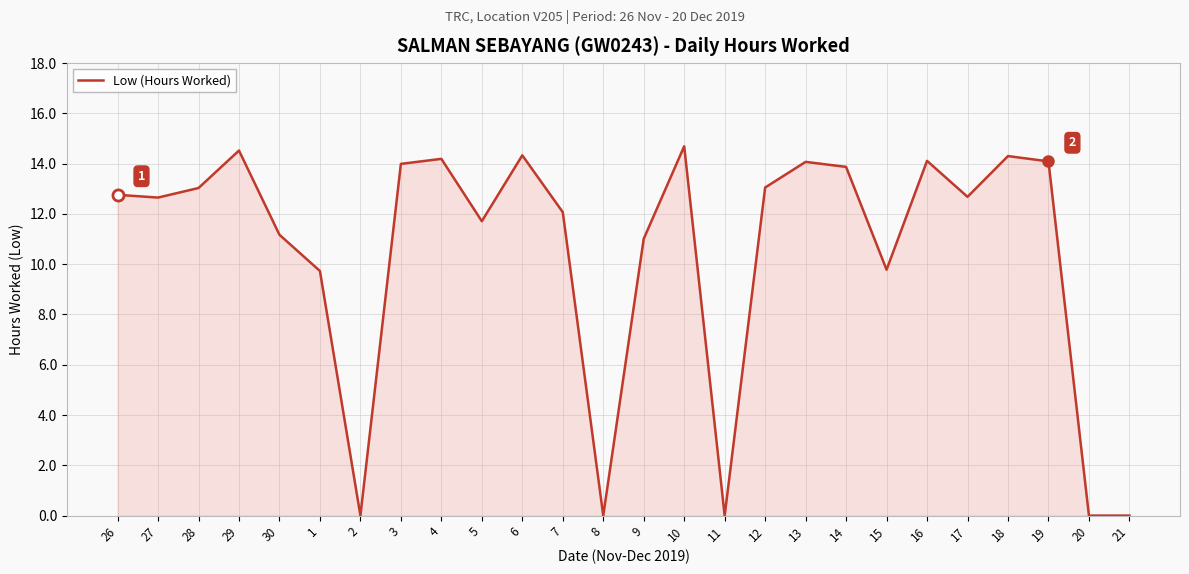

True or false: the data shows 22.7 at 27.

False